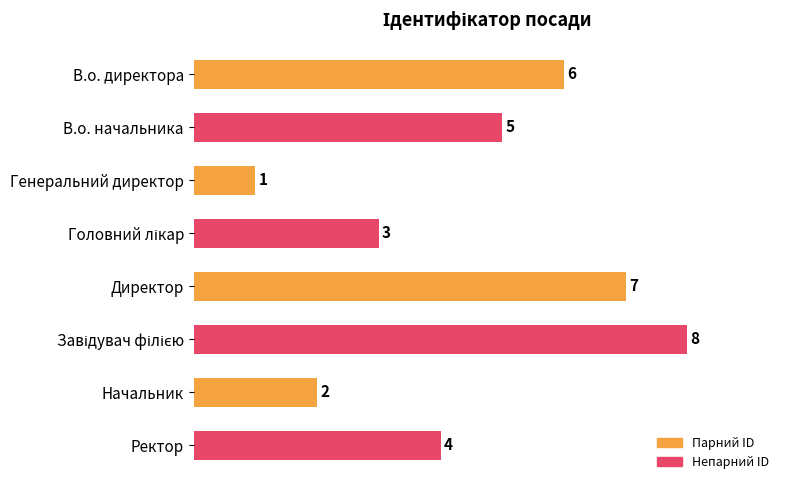

At which label is the value closest to 4?

Ректор